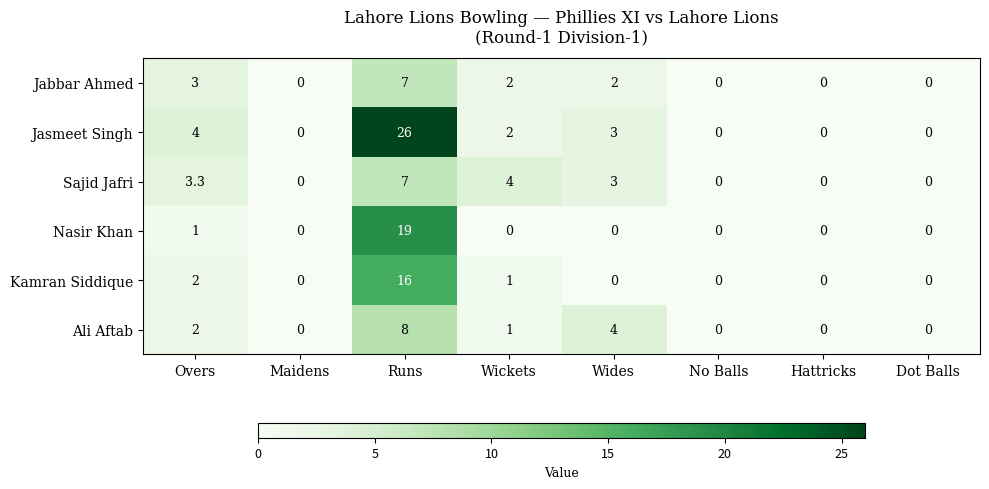

How many Jabbar Ahmed values are between 0 and 3?

7